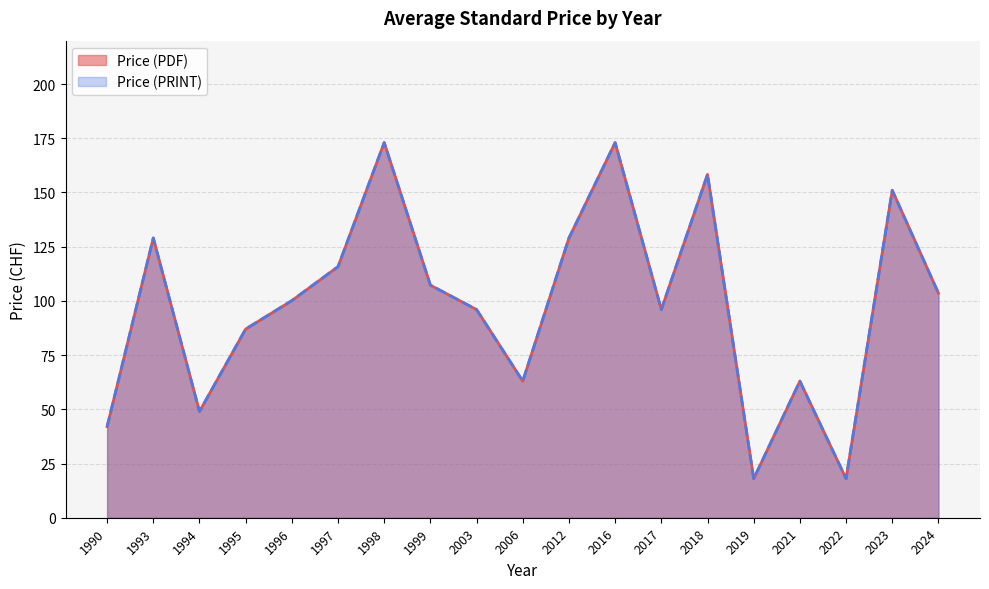

What is the smallest value displayed?

18